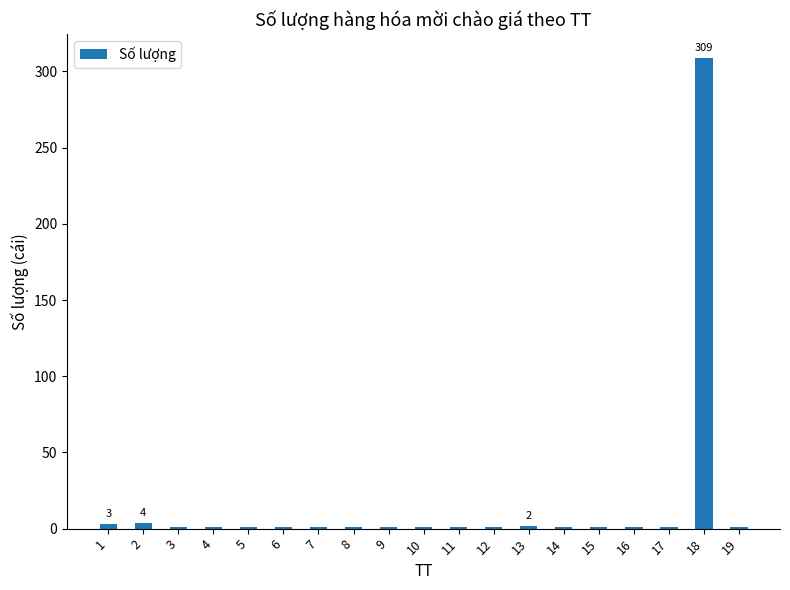

What is the maximum value shown in the chart?

309